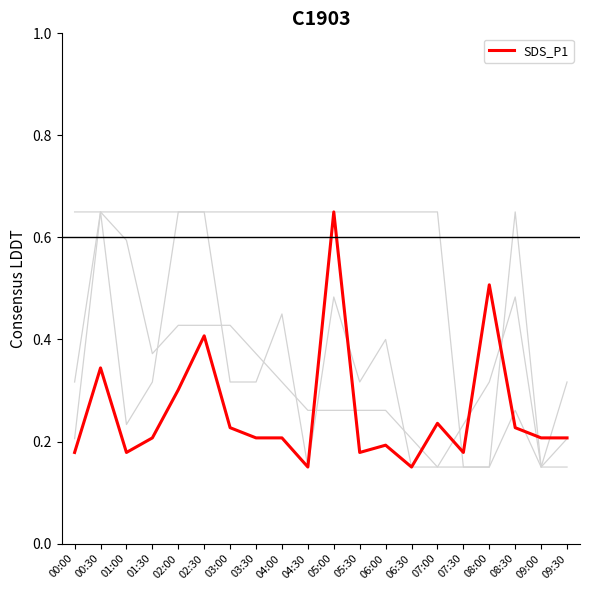

How many lines are shown in the chart?

4